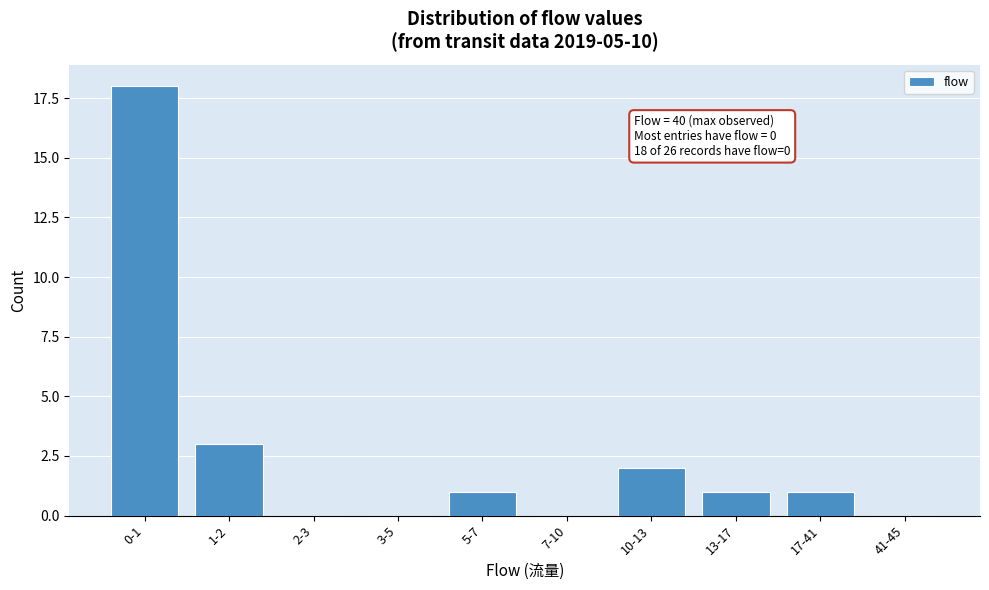

Reading left to right, transcribe all the data shown in this chart.

0-1=18	1-2=3	2-3=0	3-5=0	5-7=1	7-10=0	10-13=2	13-17=1	17-41=1	41-45=0